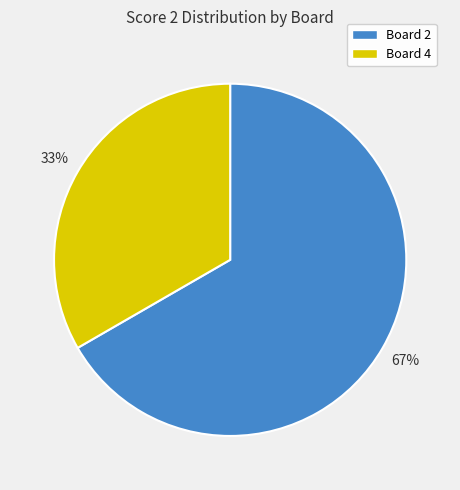

Is there a majority slice in this chart?

Yes